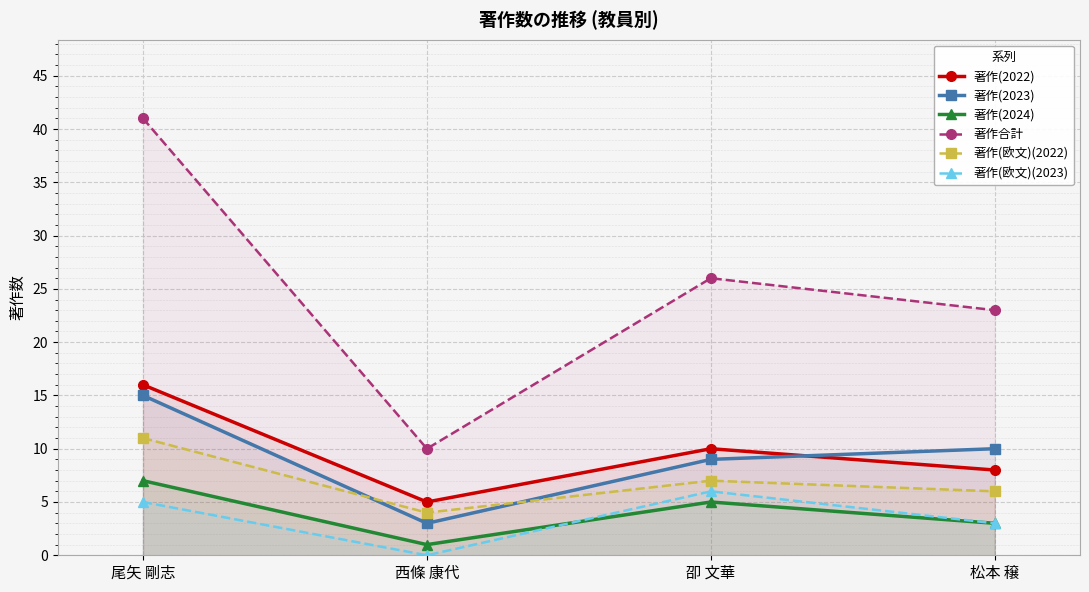

True or false: 著作(2023) has more than 2 points higher than both neighbors.

False